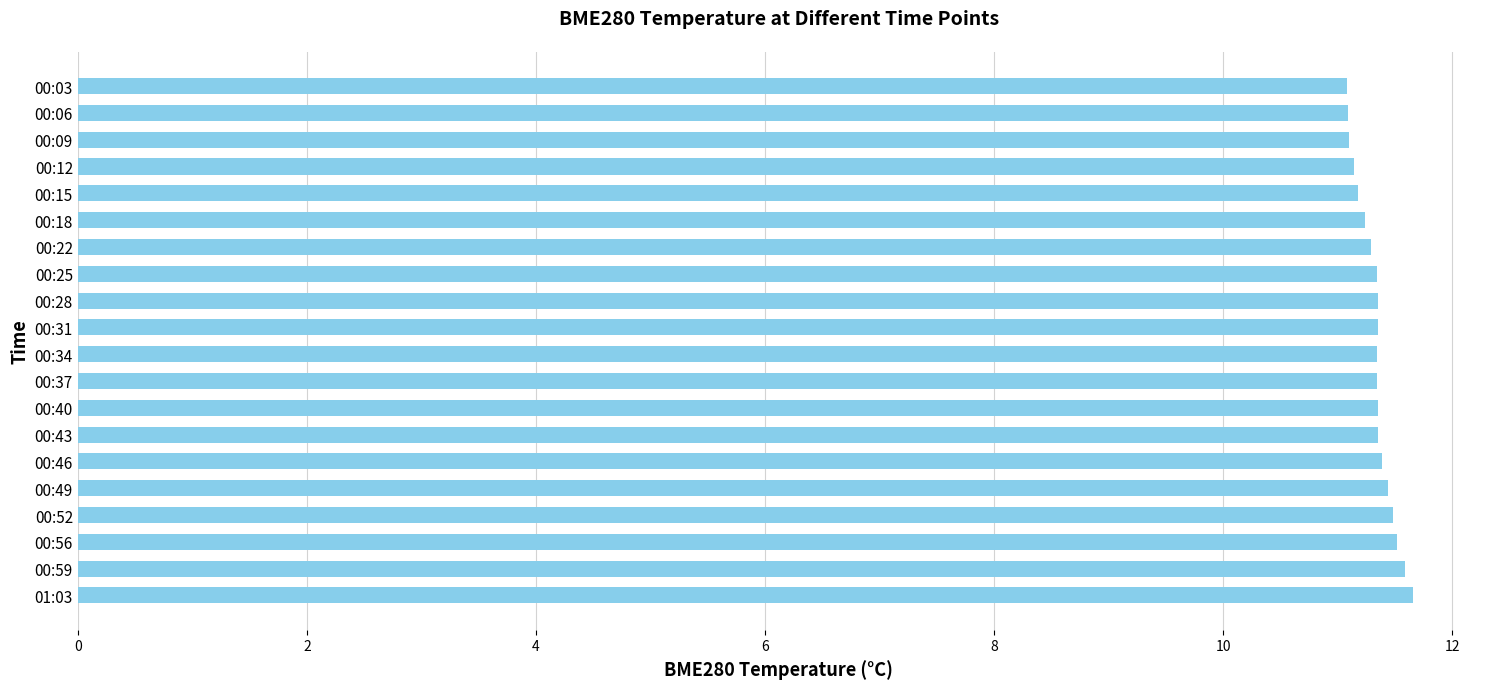

Is it true that the value at 00:03 is 18.6?

False